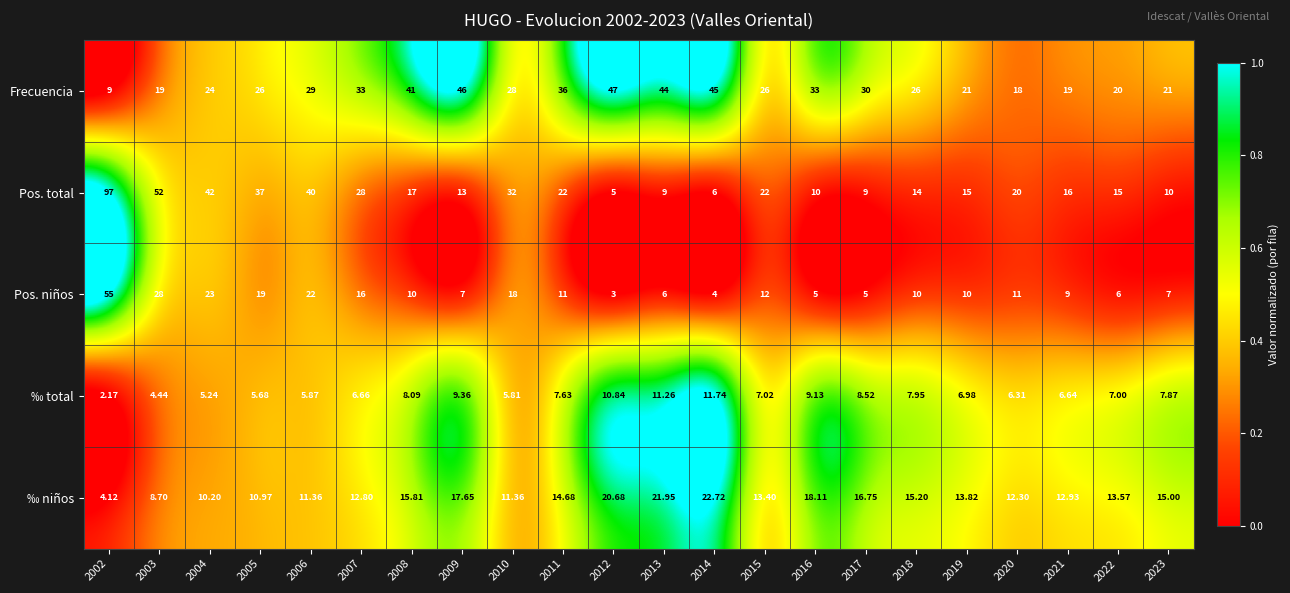

Is the value of Frecuencia at 2003 greater than the value of ‰ total at 2006?

Yes